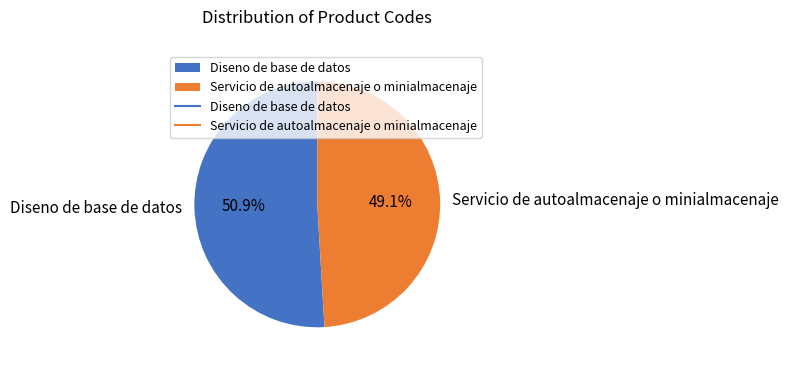

To the nearest percent, what portion does Servicio de autoalmacenaje o minialmacenaje represent?

49%